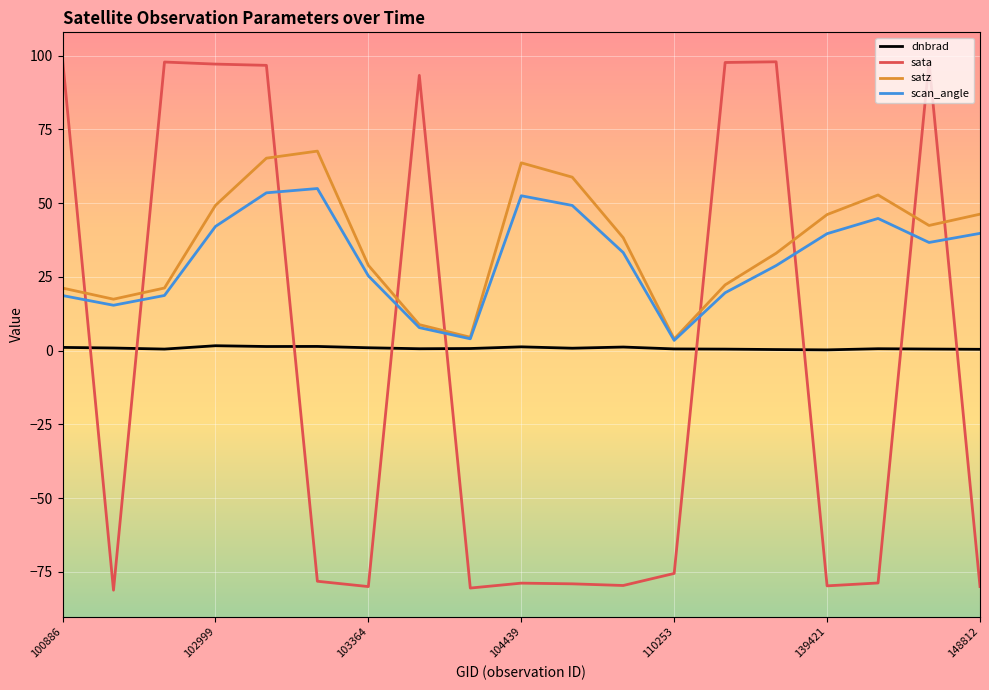

Which series has the widest spread of values?

sata